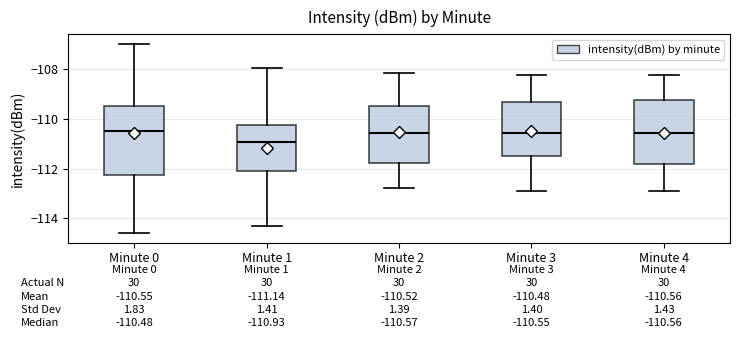

Which box has the lowest median line?

Minute 1